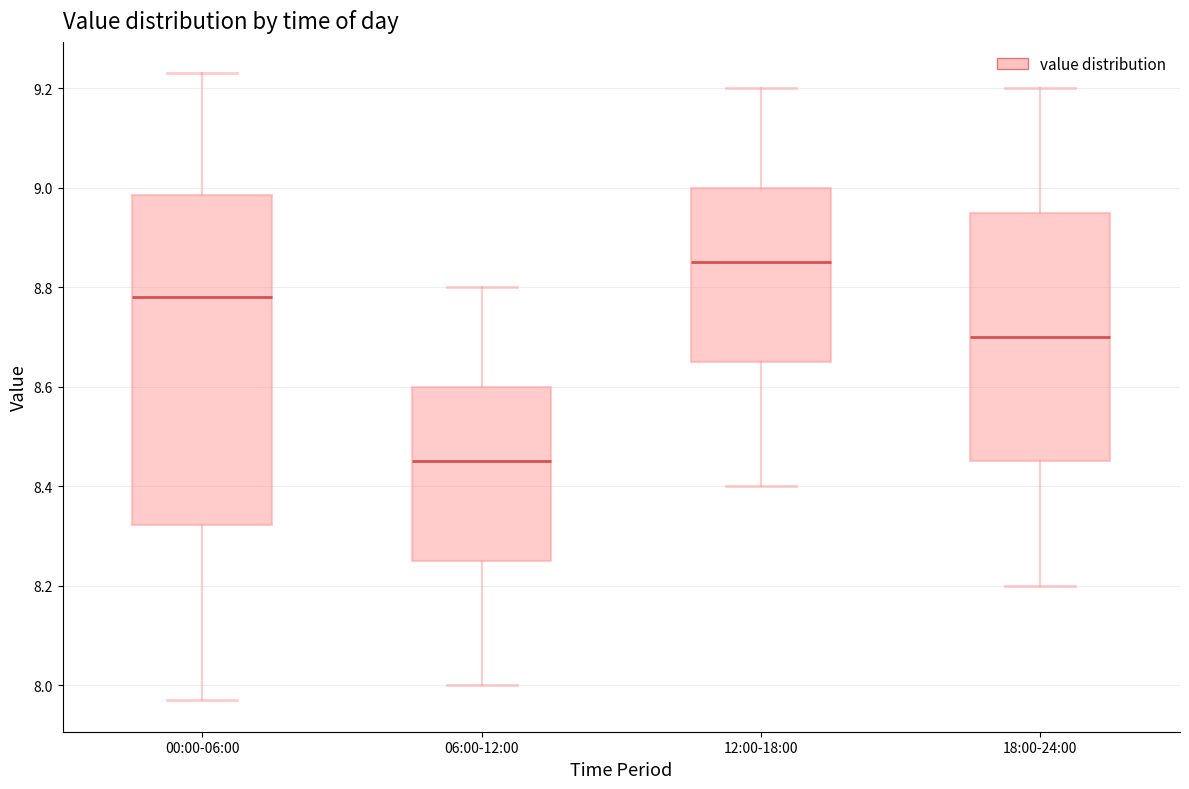

Which box's median line is the lowest?

06:00-12:00